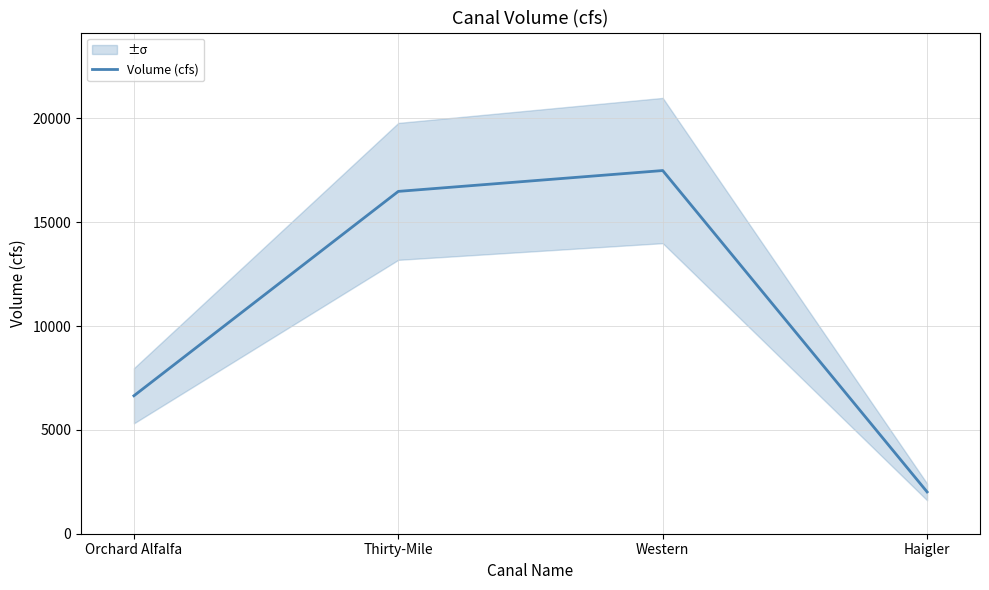

Reading left to right, transcribe all the data shown in this chart.

Orchard Alfalfa=6644.4	Thirty-Mile=16489.0	Western=17492.9	Haigler=2012.4